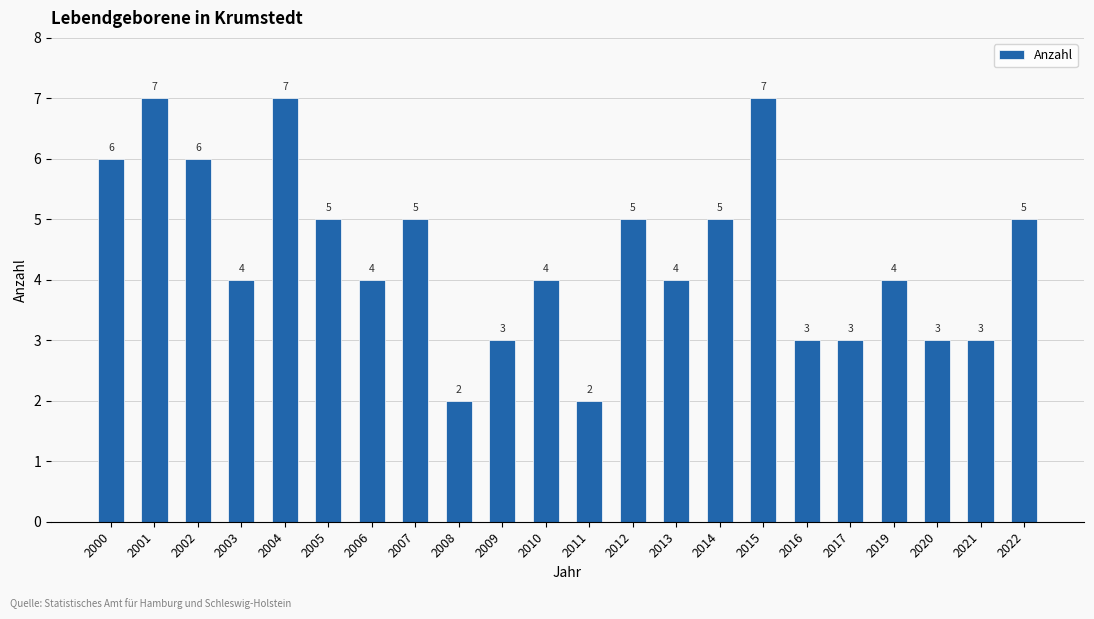

Reading left to right, transcribe all the data shown in this chart.

2000=6	2001=7	2002=6	2003=4	2004=7	2005=5	2006=4	2007=5	2008=2	2009=3	2010=4	2011=2	2012=5	2013=4	2014=5	2015=7	2016=3	2017=3	2019=4	2020=3	2021=3	2022=5